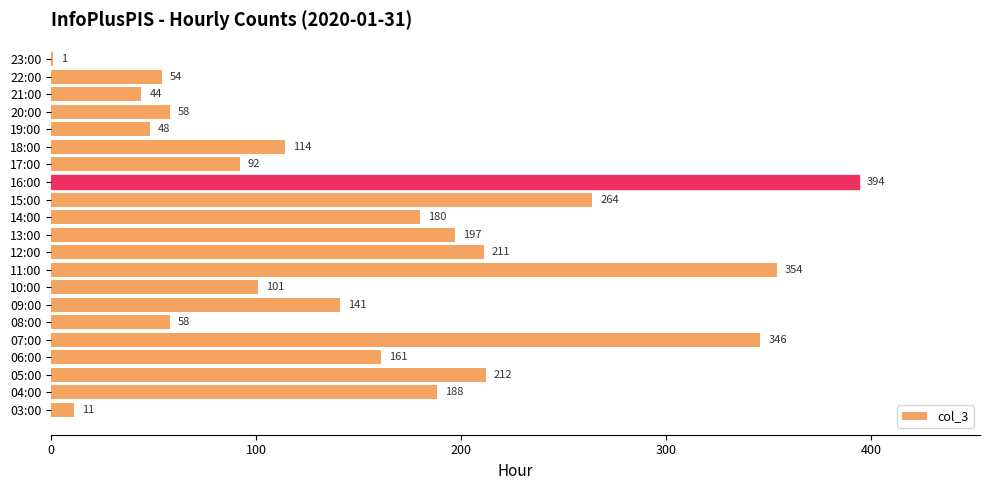

True or false: the data shows 259 at 13:00.

False